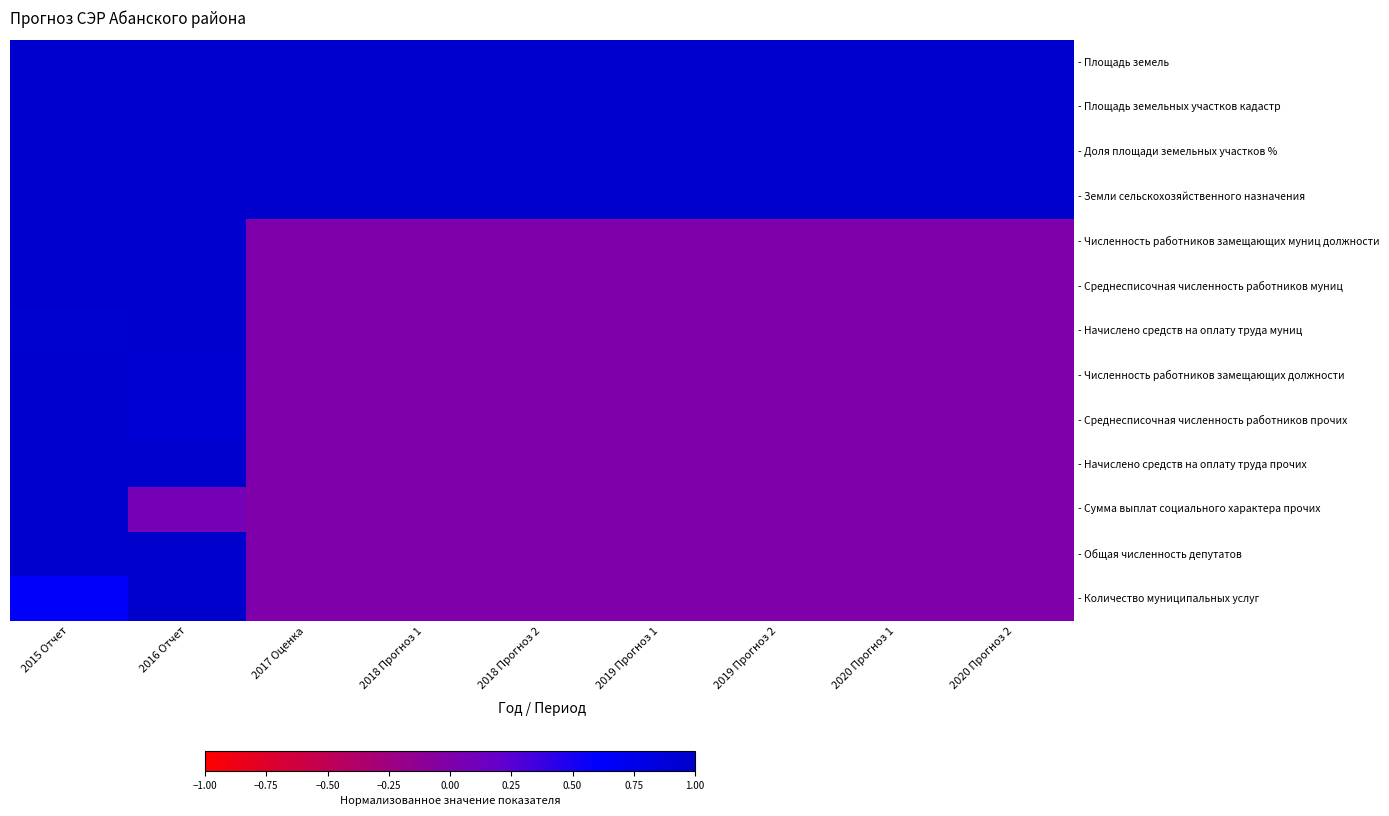

At how many categories does at least one series exceed 0?

9